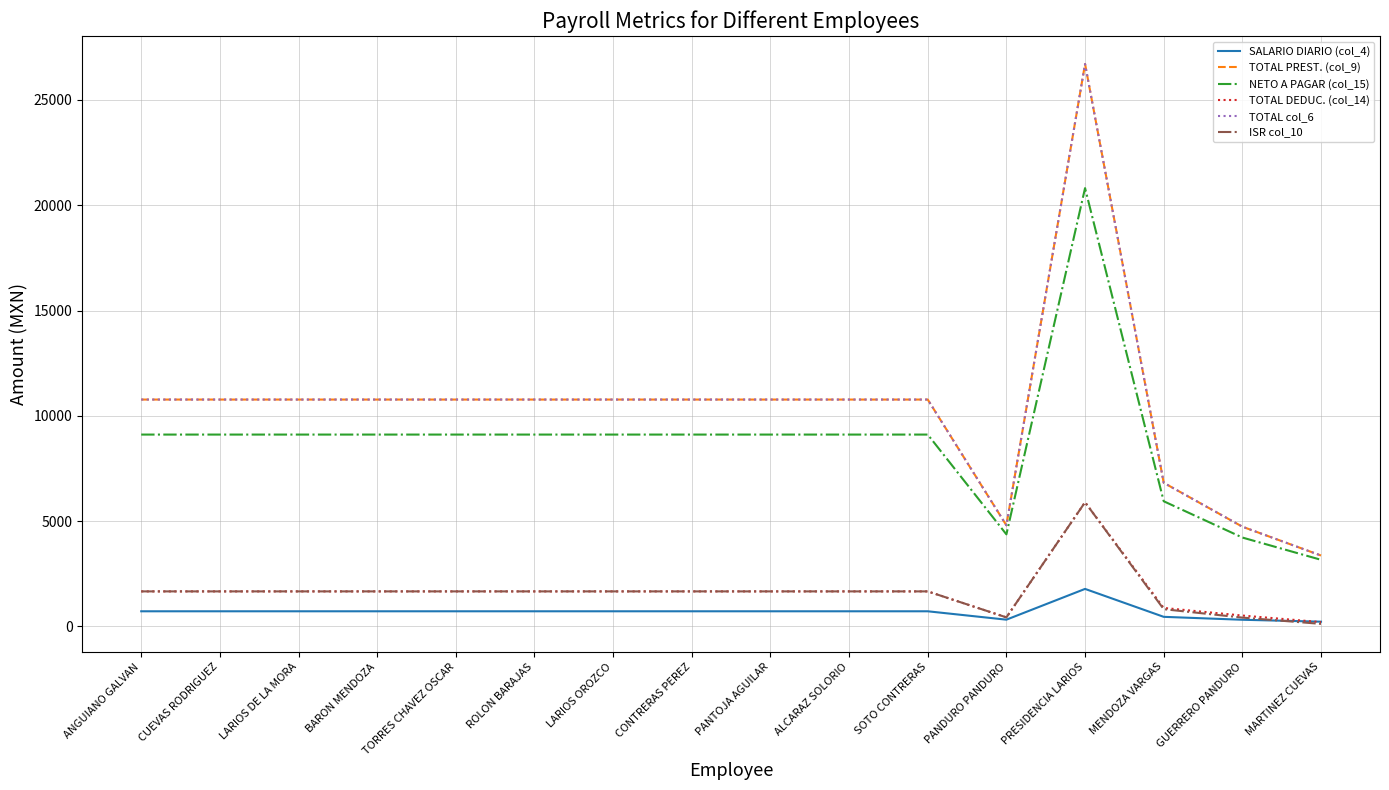

True or false: NETO A PAGAR (col_15) has more than 2 points higher than both neighbors.

False